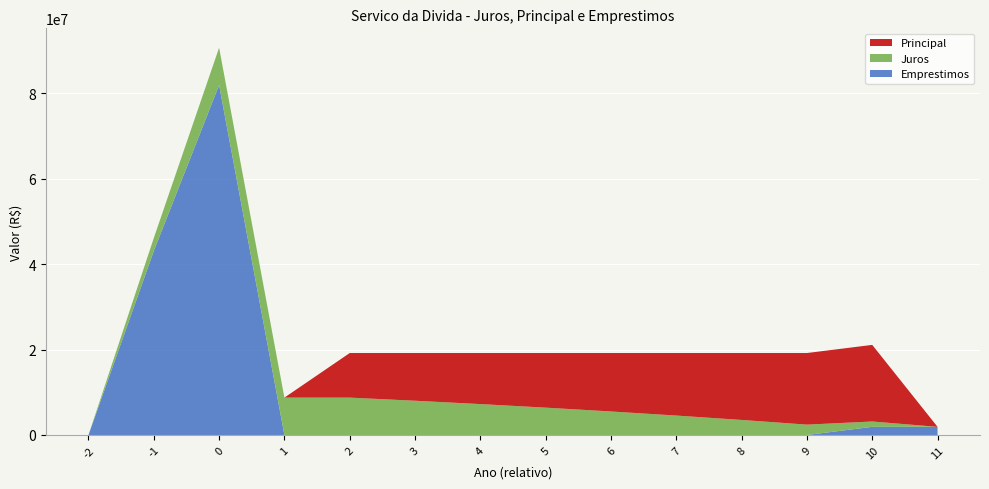

Reading left to right, what are all the values shown in this chart?

Juros: 0.0	3018400.0	8755915.8	8755915.8	8755915.8	8024915.3	7242744.8	6405822.3	5510315.3	4552122.7	3526856.7	2429822.0	1255995.0	0.0
Principal: 0.0	0.0	0.0	0.0	10442864.4	11173864.9	11956035.4	12792957.9	13688465.0	14646657.5	15671923.5	16768958.2	17942785.2	0.0
Emprestimos: 0.0	43120000.0	81964512.0	0.0	0.0	0.0	0.0	0.0	0.0	0.0	0.0	0.0	1907553.0	1907553.0